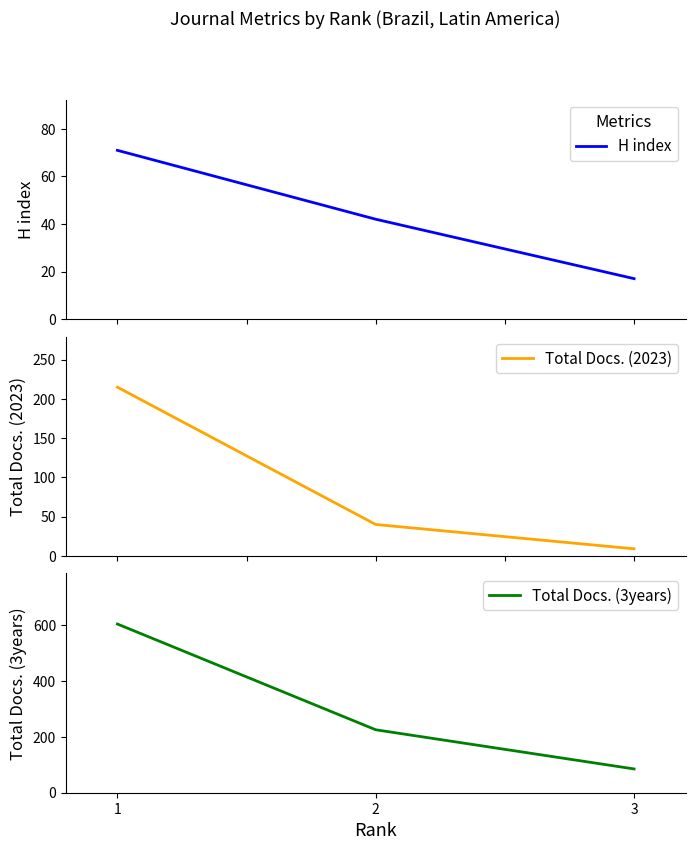

True or false: H index has a value of 42 at 2.

True